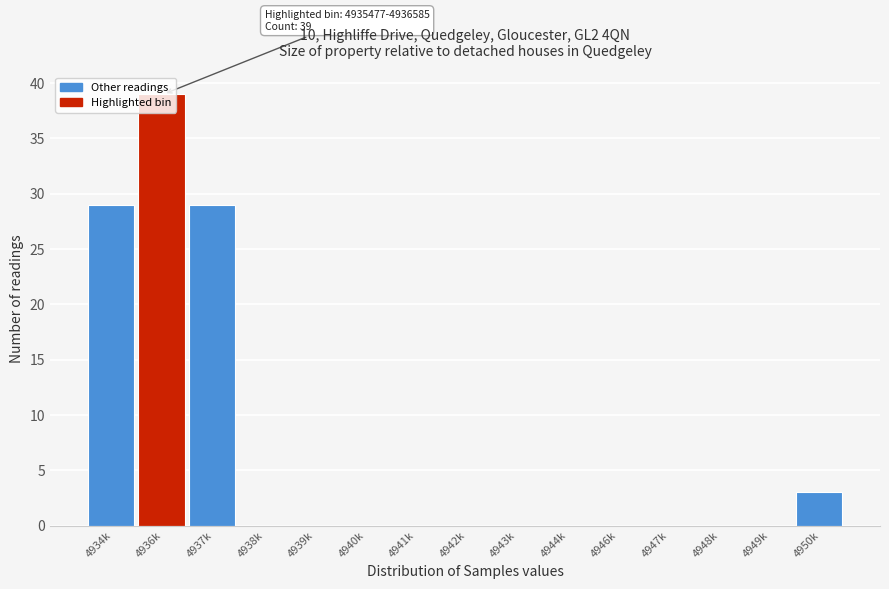

What is the approximate value at 4936k?

39